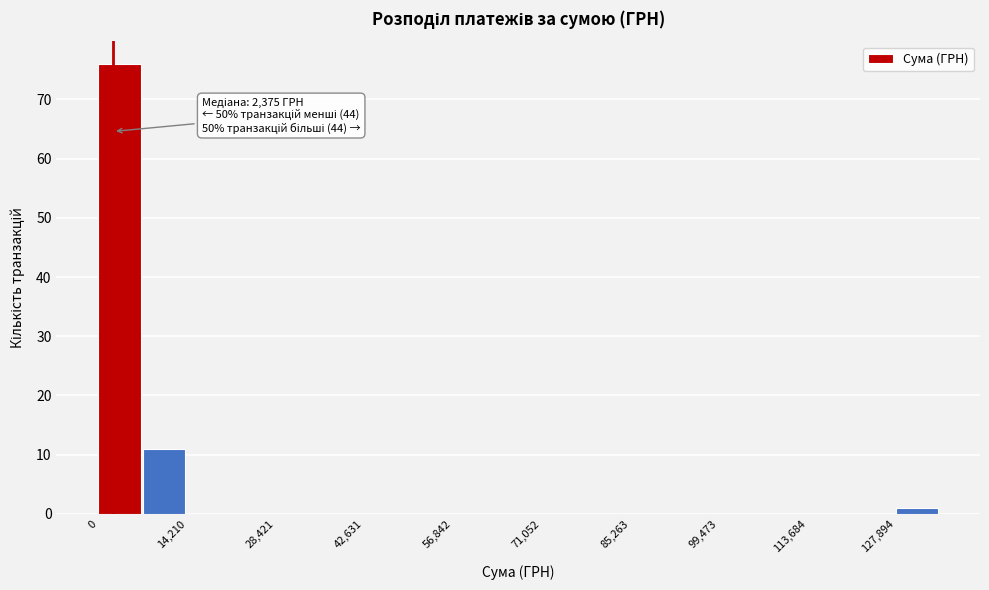

Around what value on the x-axis is the tallest bar? Give the approximate position of its centre, as read against the axis.

4000